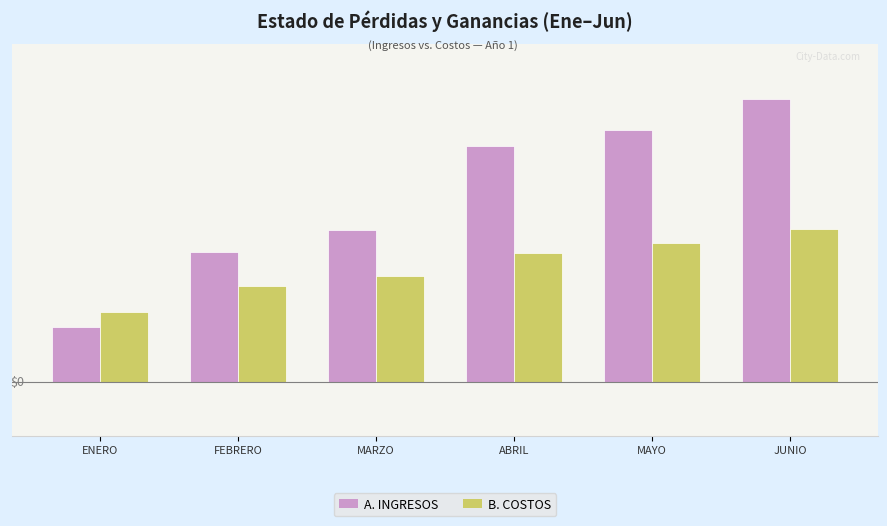

Rank the series at FEBRERO from lowest to highest value.

B. COSTOS, A. INGRESOS